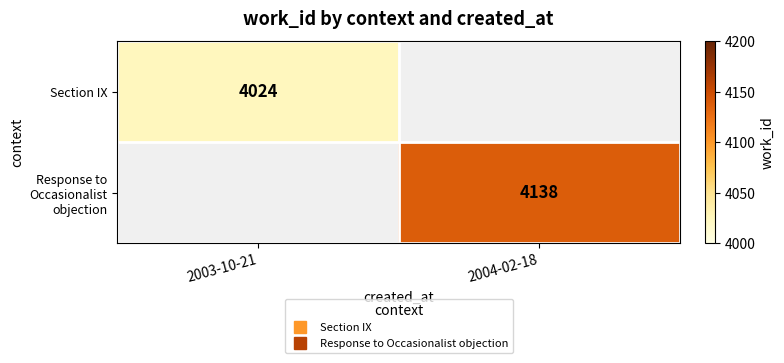

Which has a higher value, 2003-10-21 or 2004-02-18?

2004-02-18